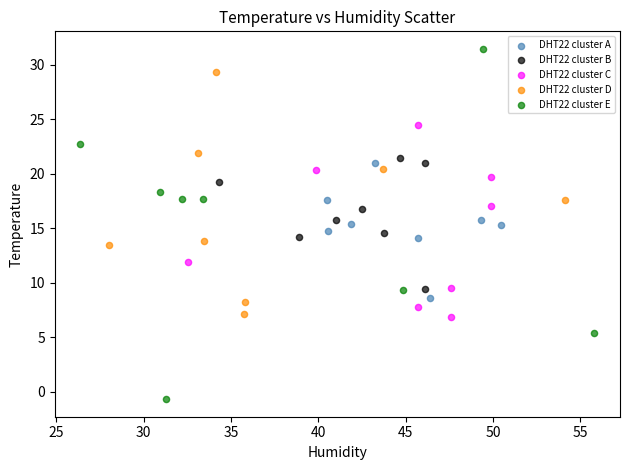

Which series contains the highest Y value?

DHT22 cluster E